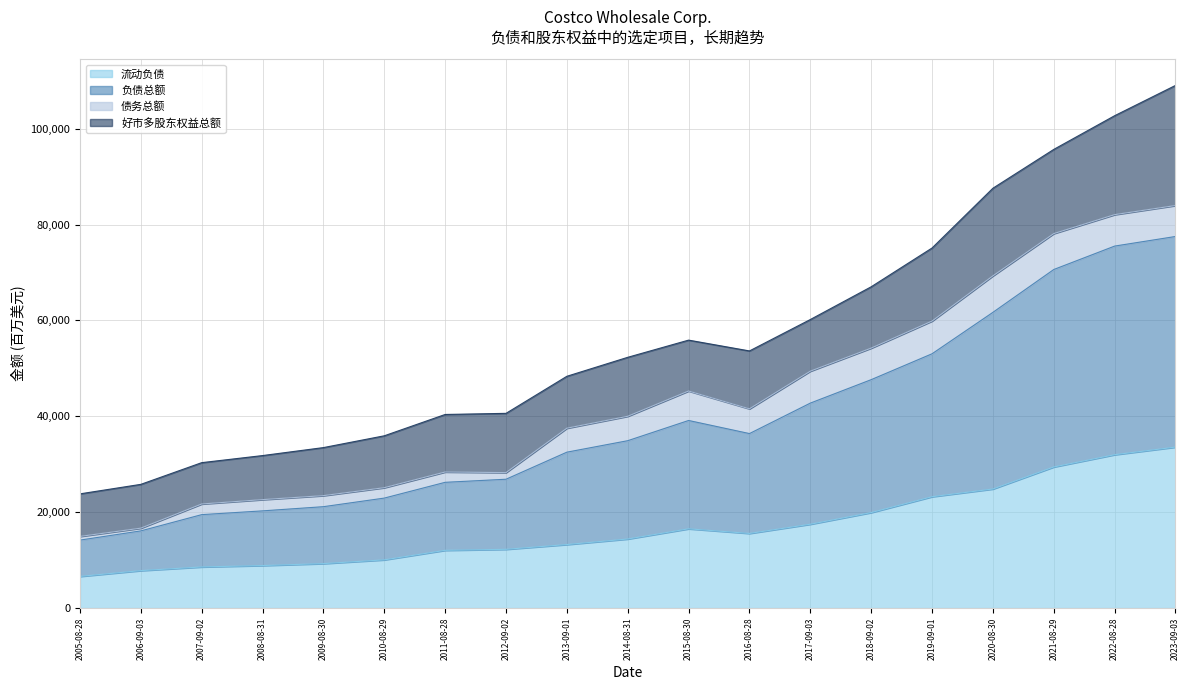

True or false: 负债总额 and 流动负债 intersect in this chart.

False